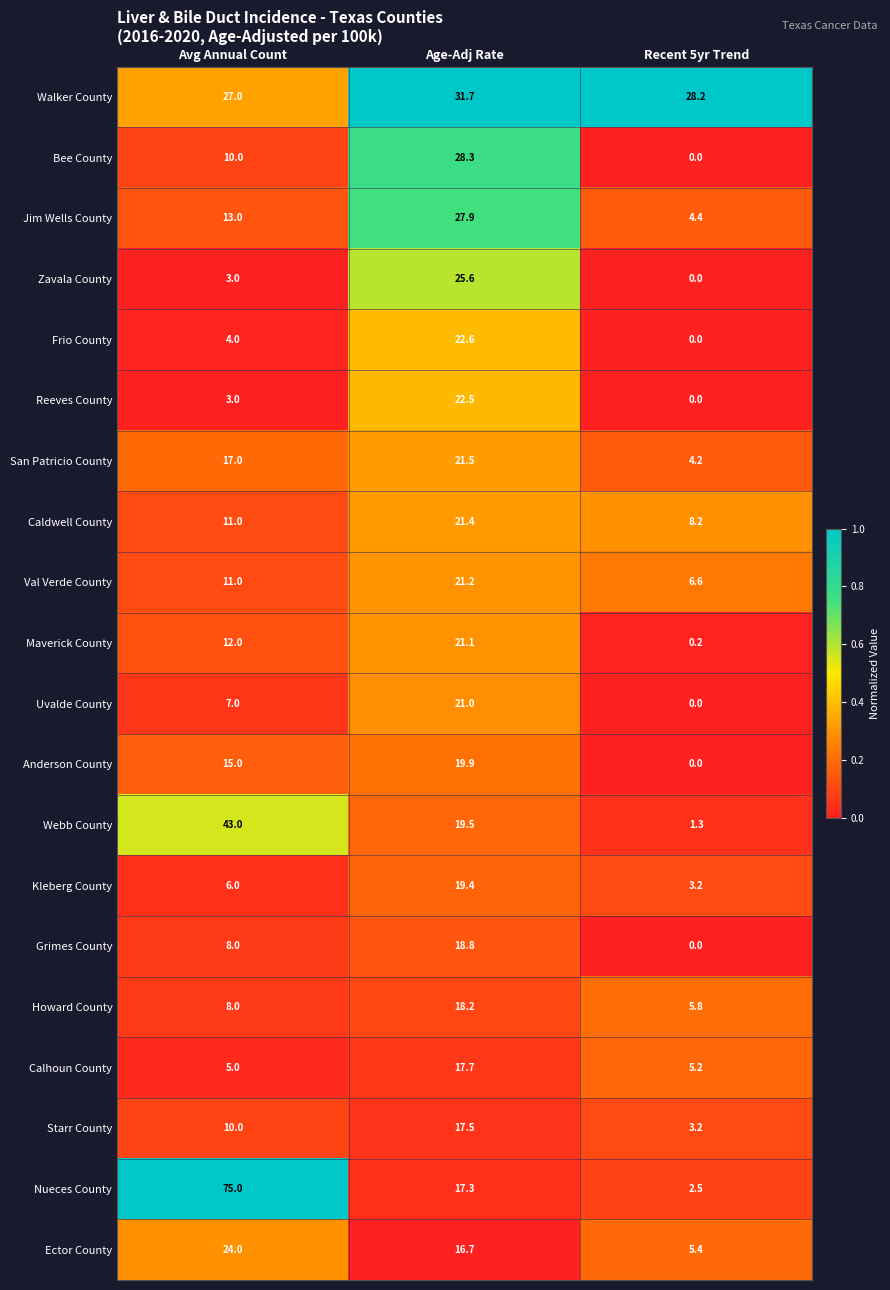

The value of Val Verde County at Recent 5yr Trend is 6.6. True or false?

True